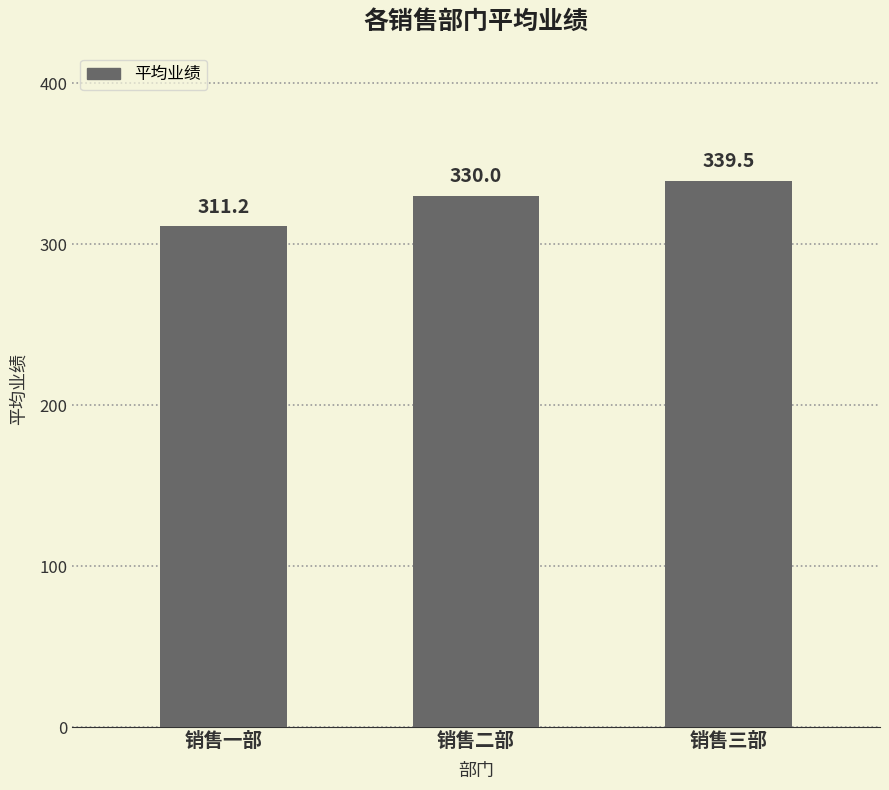

Between 销售三部 and 销售二部, which is larger?

销售三部